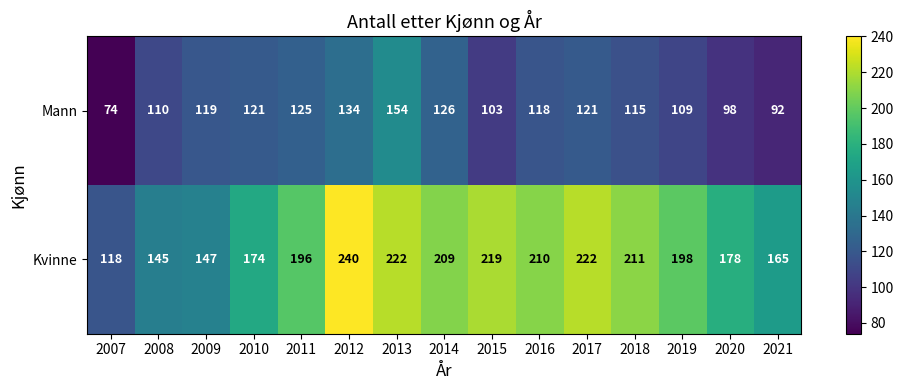

How many distinct data groups are displayed?

2